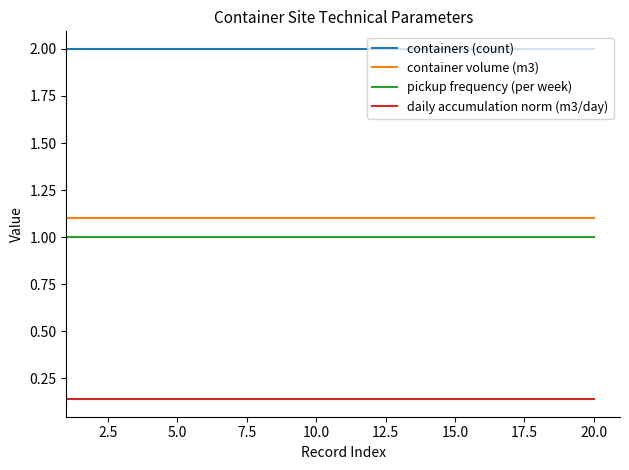

How many series are shown in this chart?

4